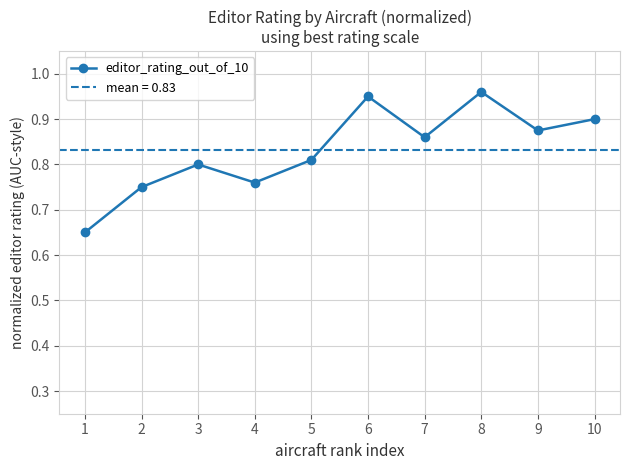

List the labels in order of value, smallest first.

1, 2, 4, 3, 5, 7, 9, 10, 6, 8